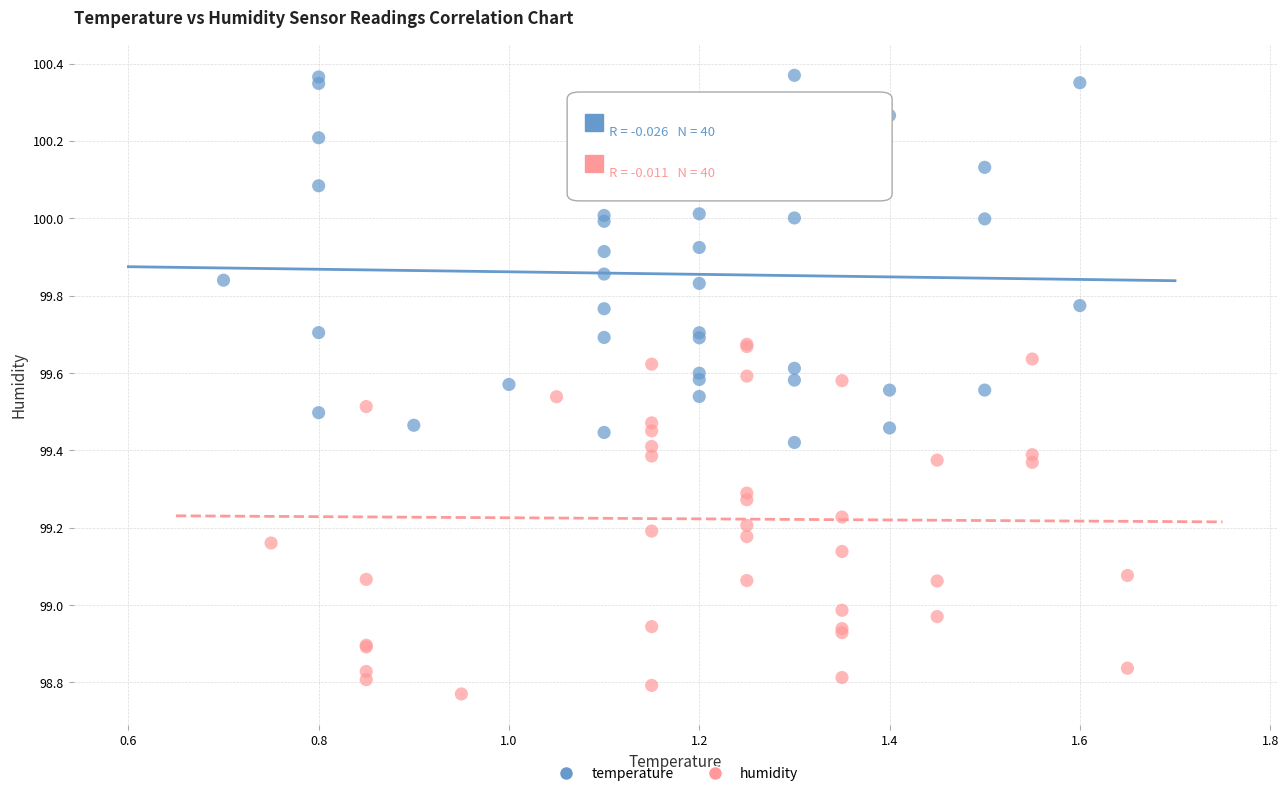

Which series reaches the maximum Y coordinate?

temperature